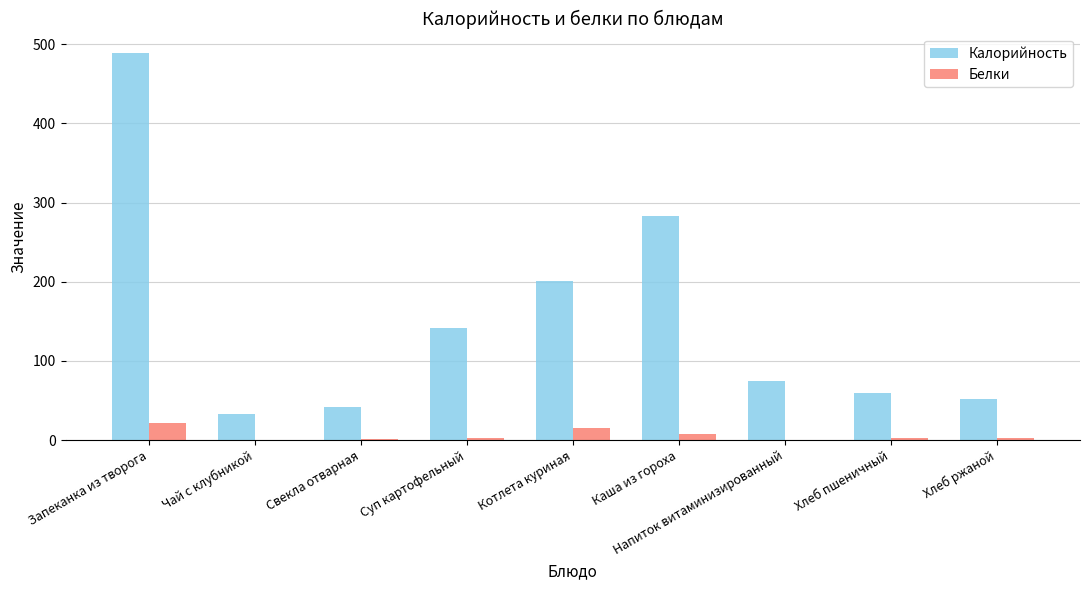

How many categories are shown in the chart?

9